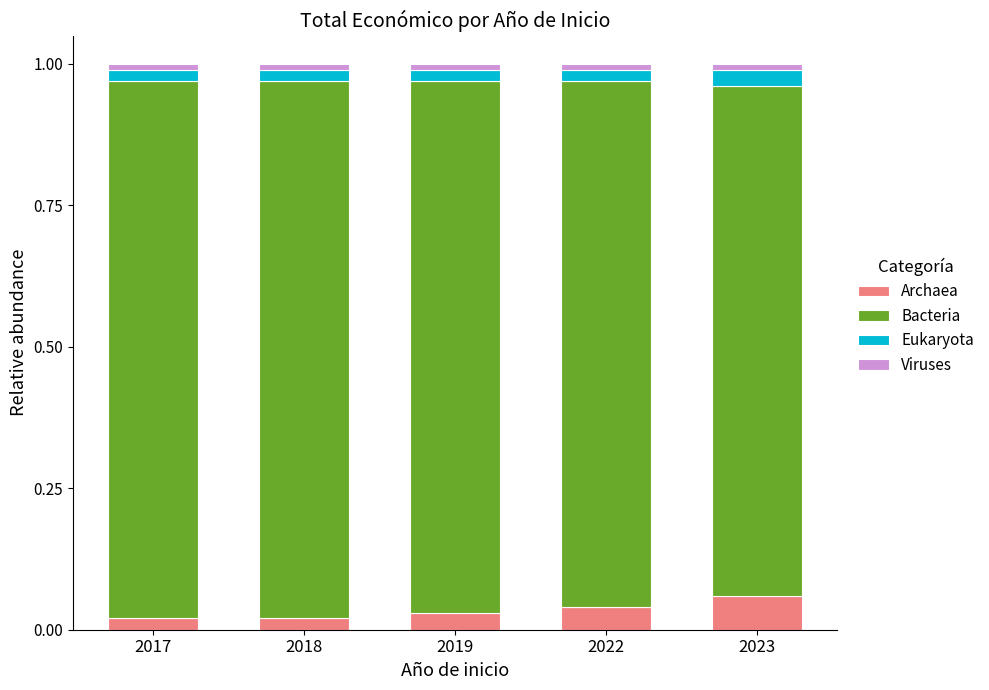

The value of Archaea at 2022 is 0.1. True or false?

False